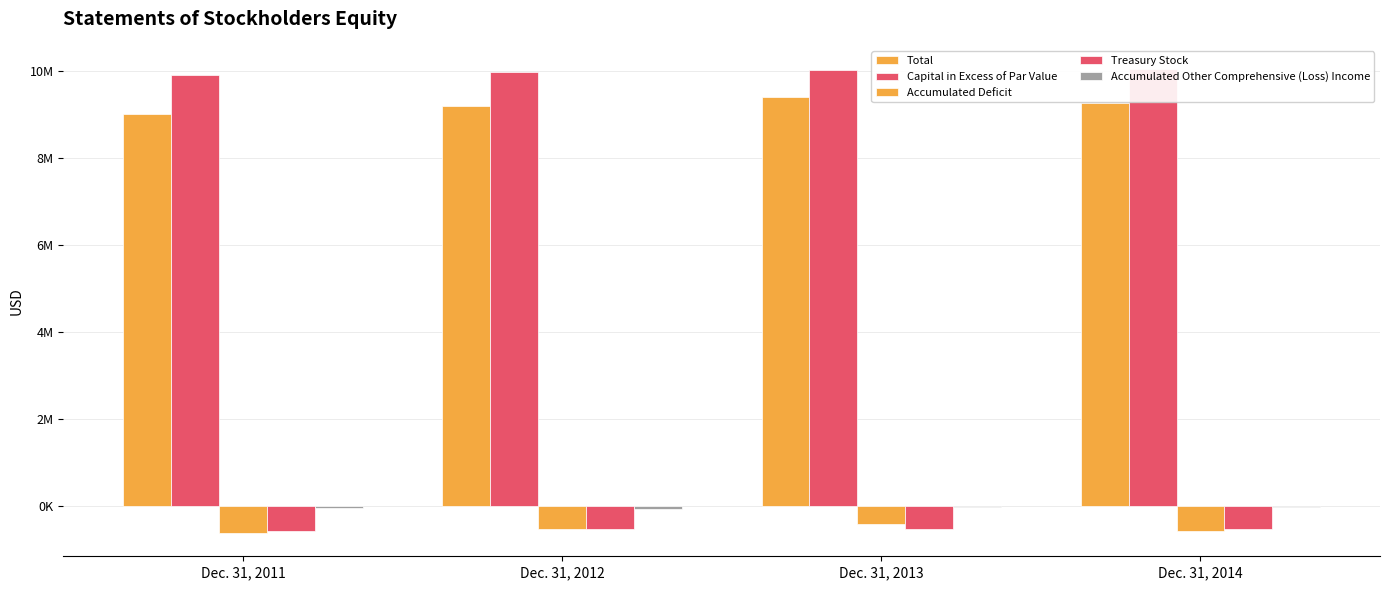

What is the sum of all Treasury Stock values?

-2118619